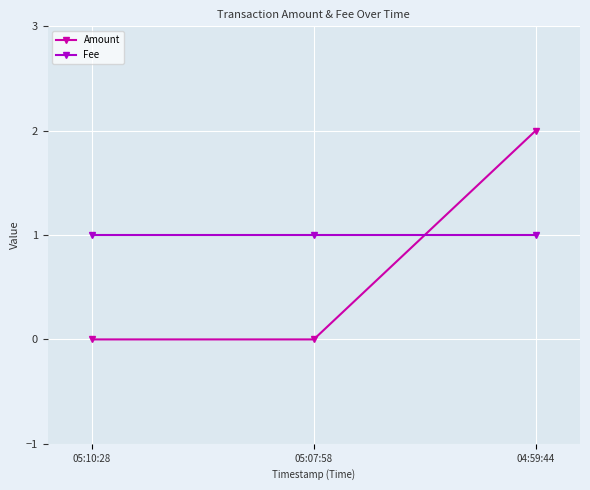

The Fee series shows 0 at 05:07:58. True or false?

False